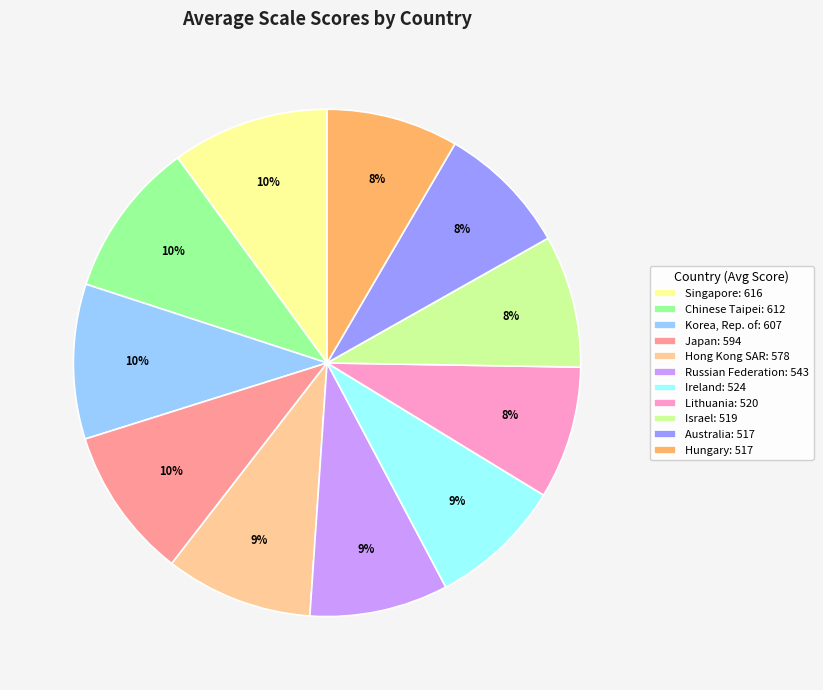

To the nearest percent, what is the combined percentage of Chinese Taipei and Hungary?

18%